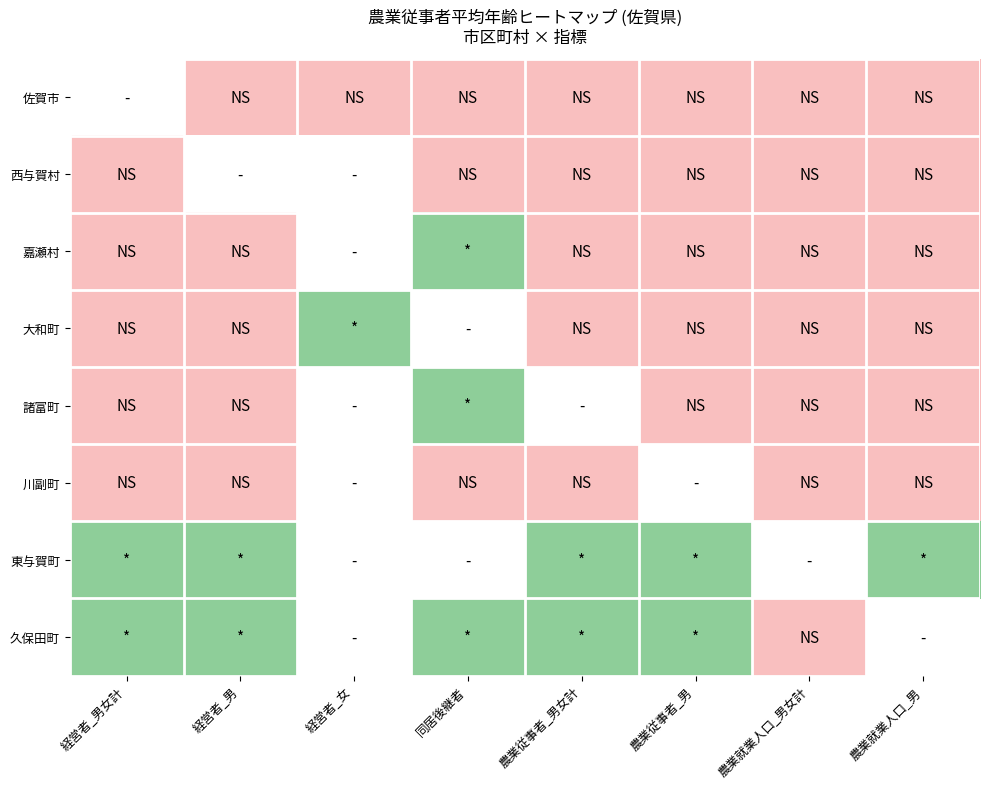

Which series changed the most between 0 and 5?

川副町